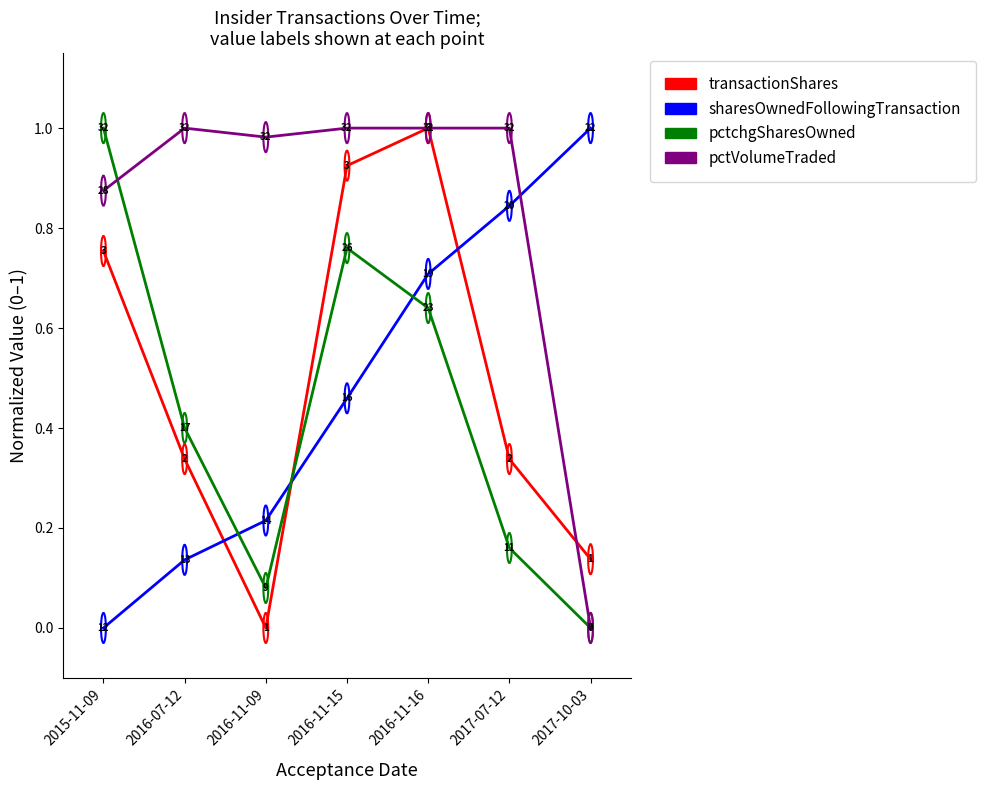

Read the pctVolumeTraded value at 2016-11-16.

1.0